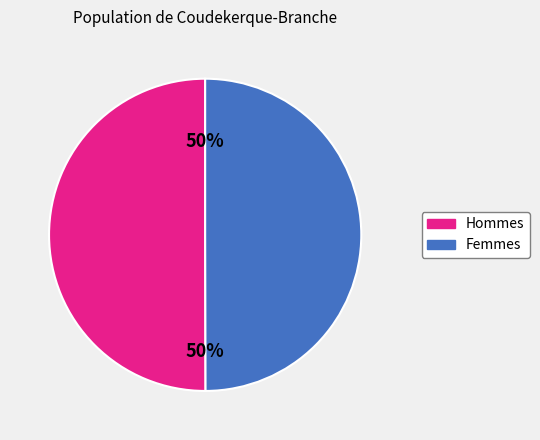

To the nearest percent, what is the average slice percentage?

50%